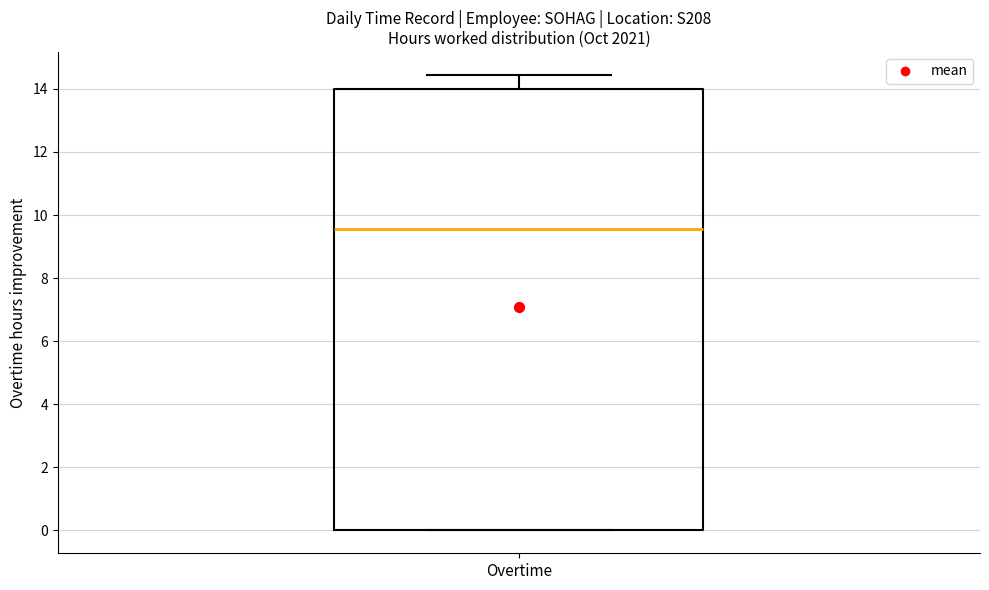

Transcribe this box plot: give where the median line is, the range the box spans, and where the two whiskers end, as read against the y-axis. The values are not printed on the chart, so give them approximately, as read against the axis.

median 9.6, box 0.0 to 14.0, whiskers 0.0 to 14.4